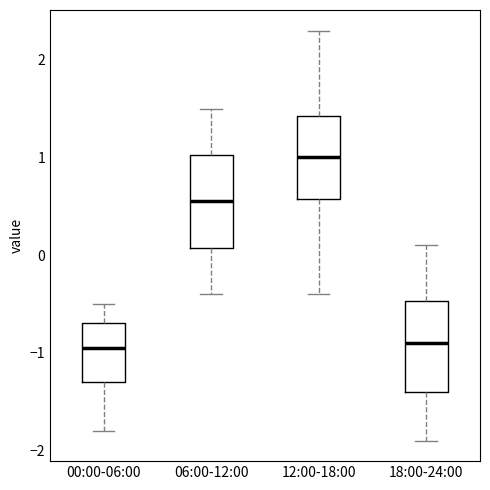

Which box has the highest median line?

12:00-18:00